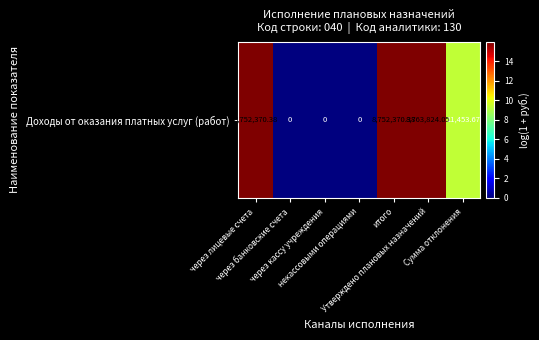

What is the average value?

8.2